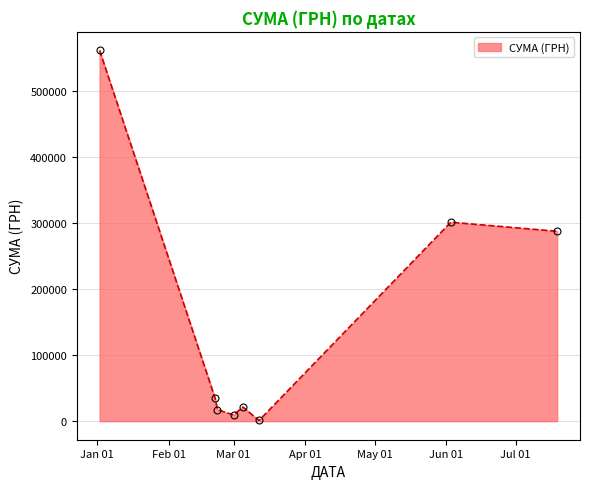

What is the greatest value displayed?

561133.9